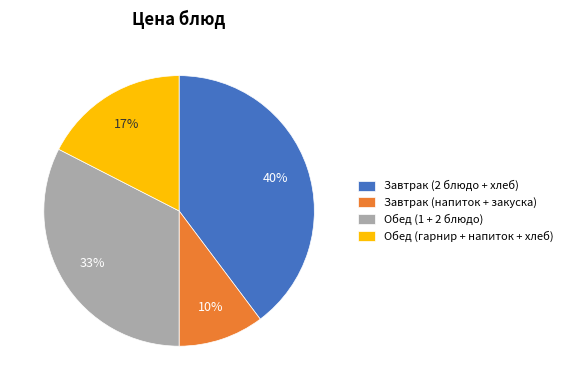

Is it true that Обед (1 + 2 блюдо) is 33% of the pie?

True